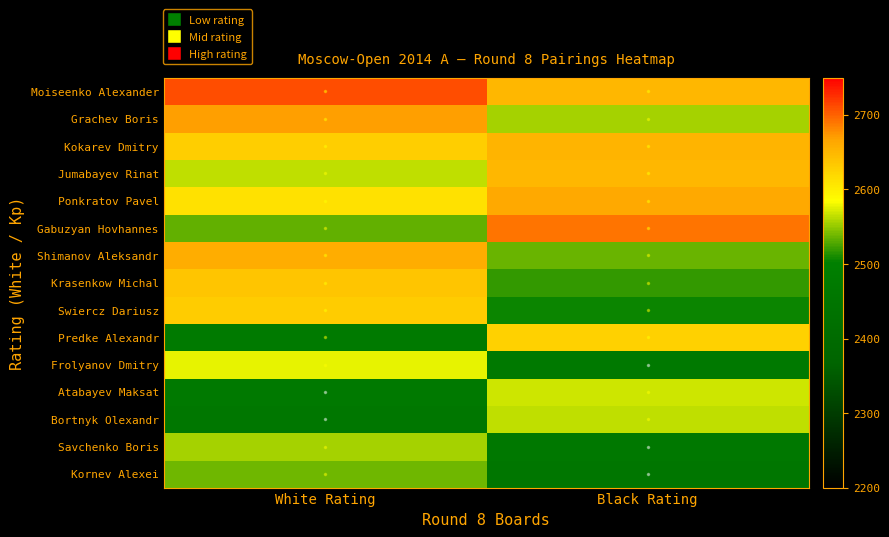

Rank the series by their maximum value, from highest to lowest.

Moiseenko Alexander, Gabuzyan Hovhannes, Grachev Boris, Ponkratov Pavel, Shimanov Aleksandr, Kokarev Dmitry, Jumabayev Rinat, Krasenkow Michal, Swiercz Dariusz, Predke Alexandr, Frolyanov Dmitry, Atabayev Maksat, Bortnyk Olexandr, Savchenko Boris, Kornev Alexei